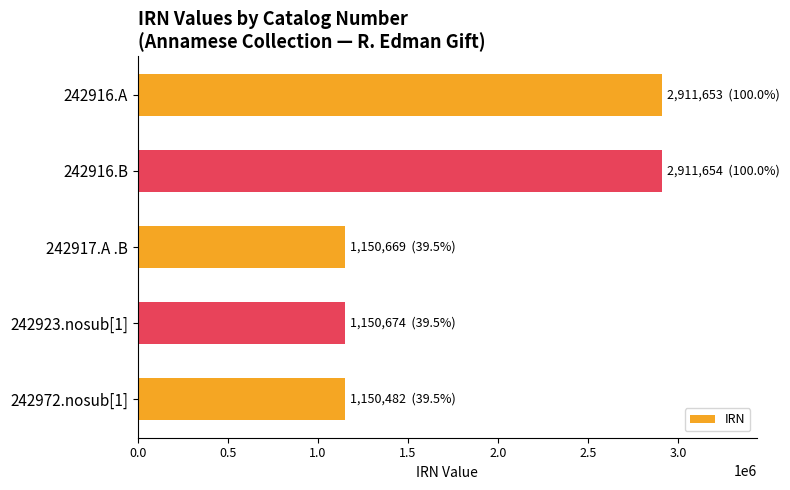

The value at 242916.B is 2911654. True or false?

True